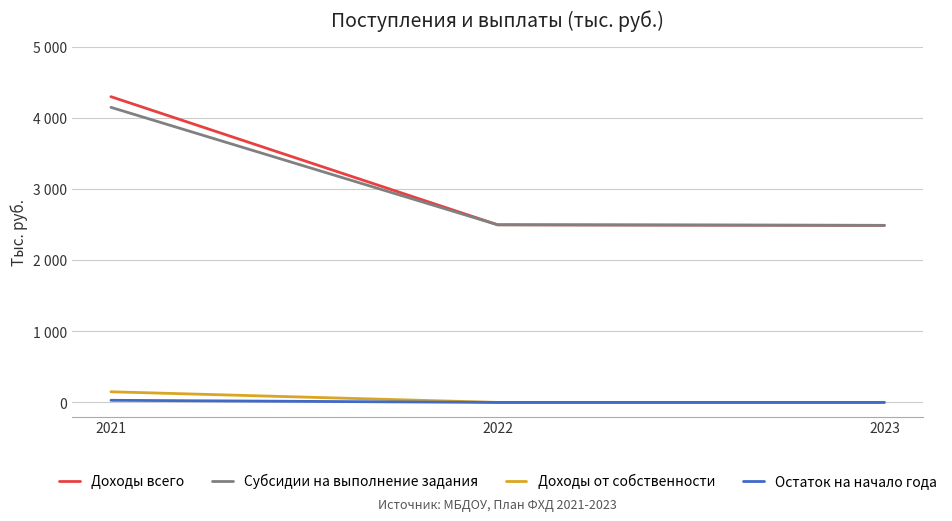

Is this an area chart (filled region under the line)?

No